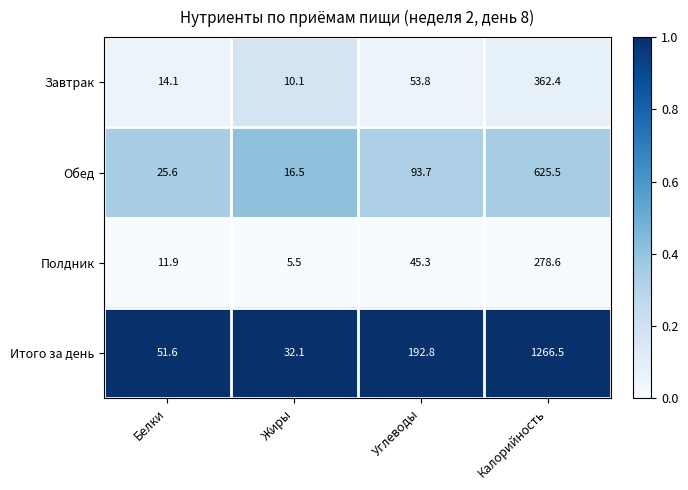

Which series has the largest total across all categories?

Итого за день